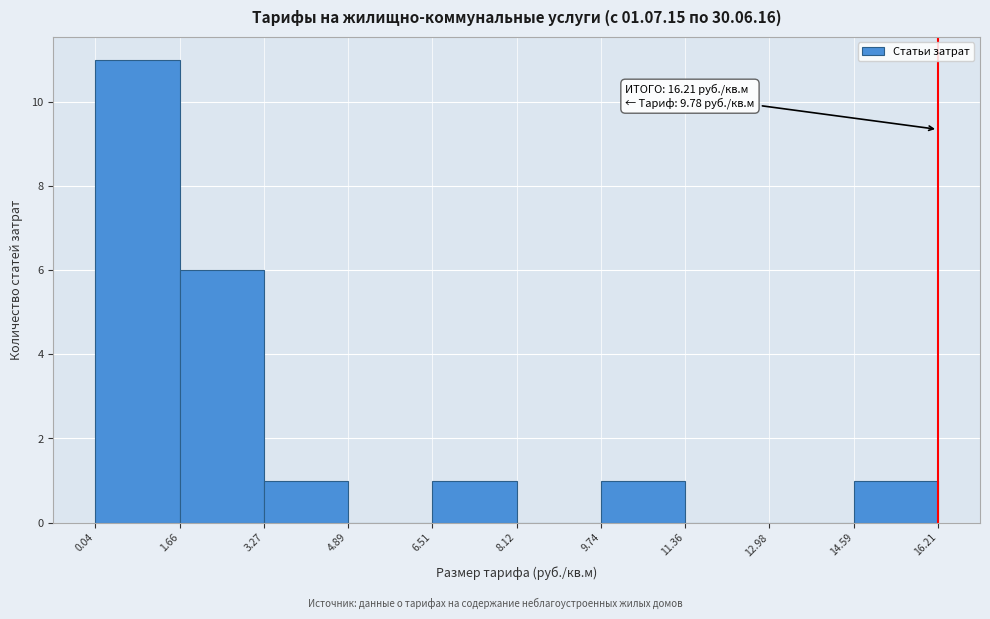

Over which range of the x-axis is the bar tallest?

0.04 to 1.66